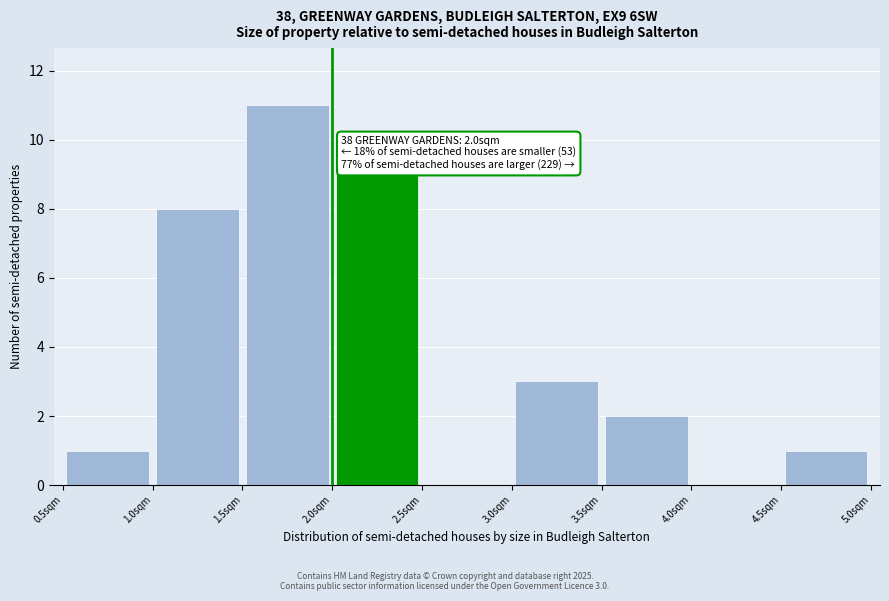

Over which range of the x-axis is the bar tallest?

1.5 to 2.0